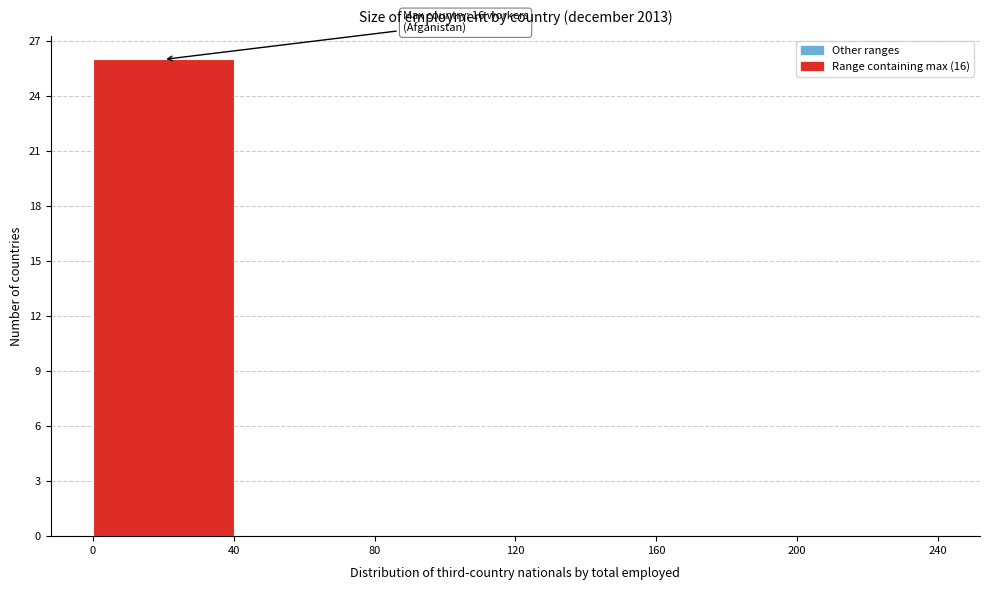

Over which range of the x-axis is the bar tallest?

0 to 40